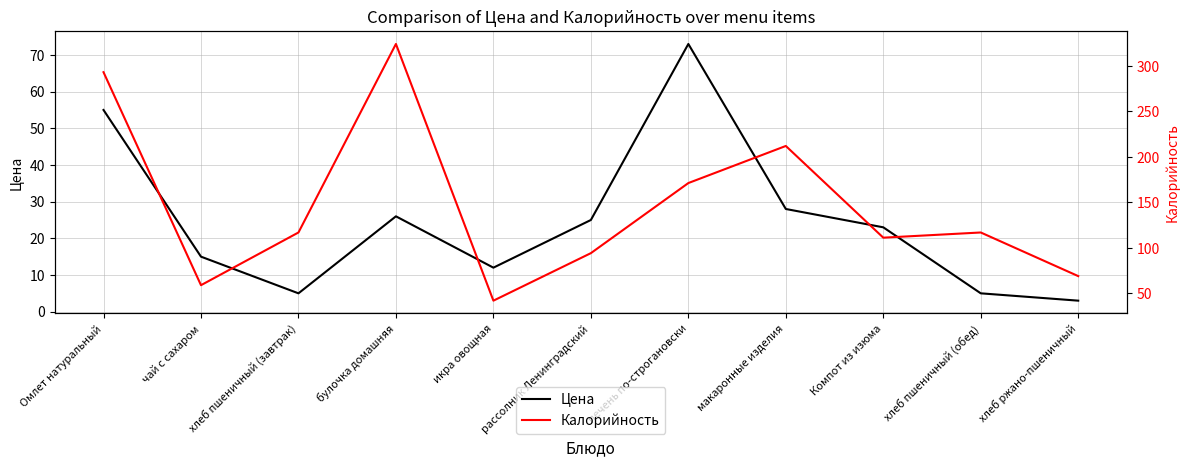

The Цена series shows 5.0 at хлеб пшеничный (завтрак). True or false?

True